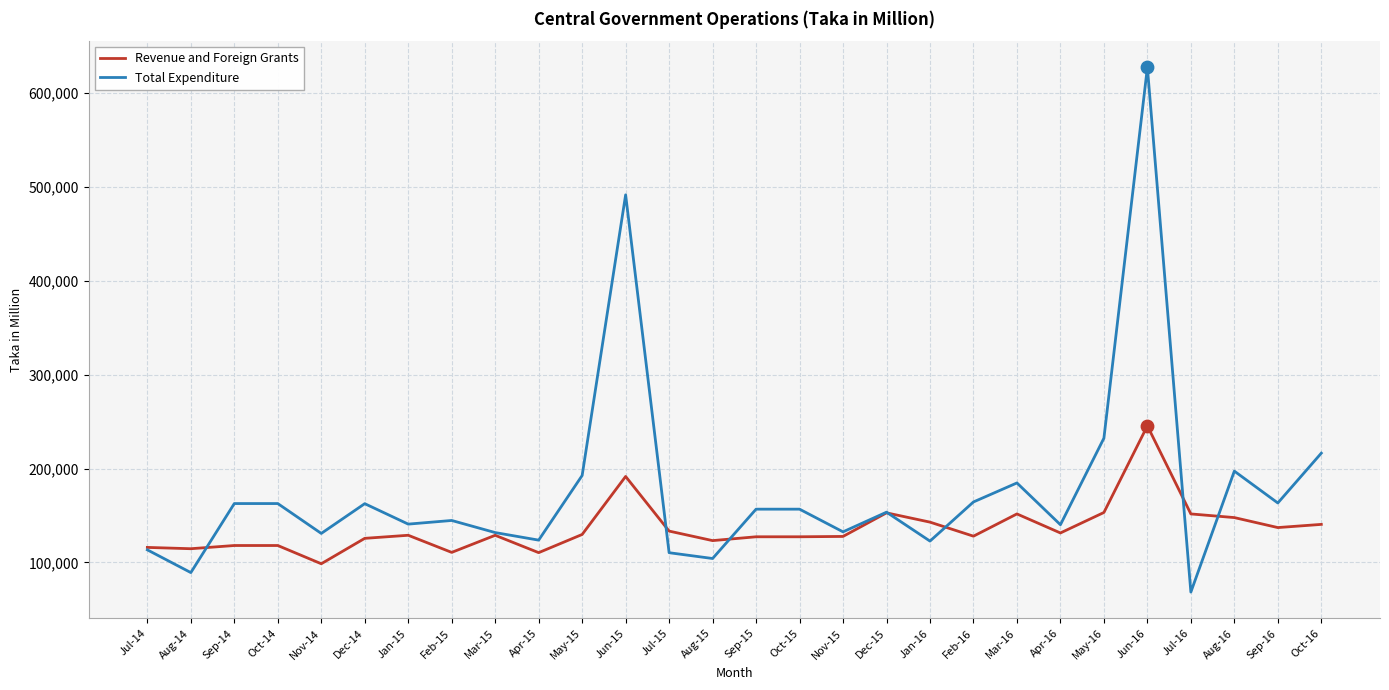

At how many categories does at least one series exceed 481903?

2